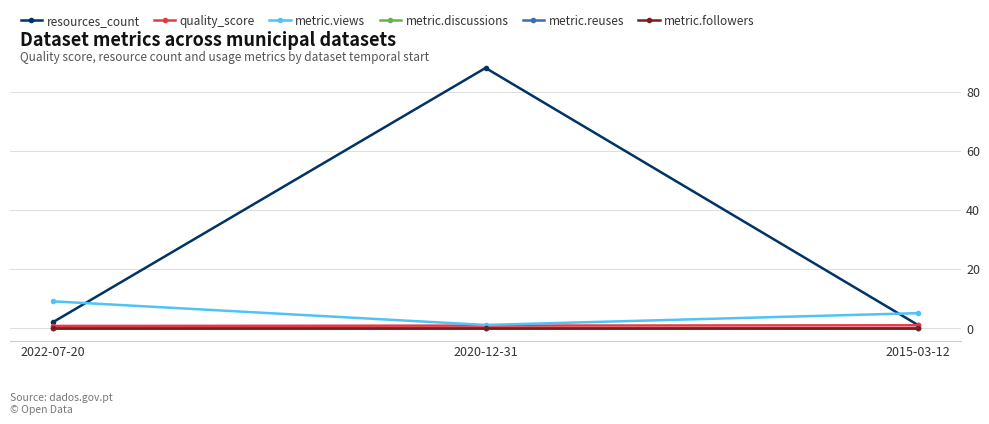

What position from the right is 2022-07-20?

3